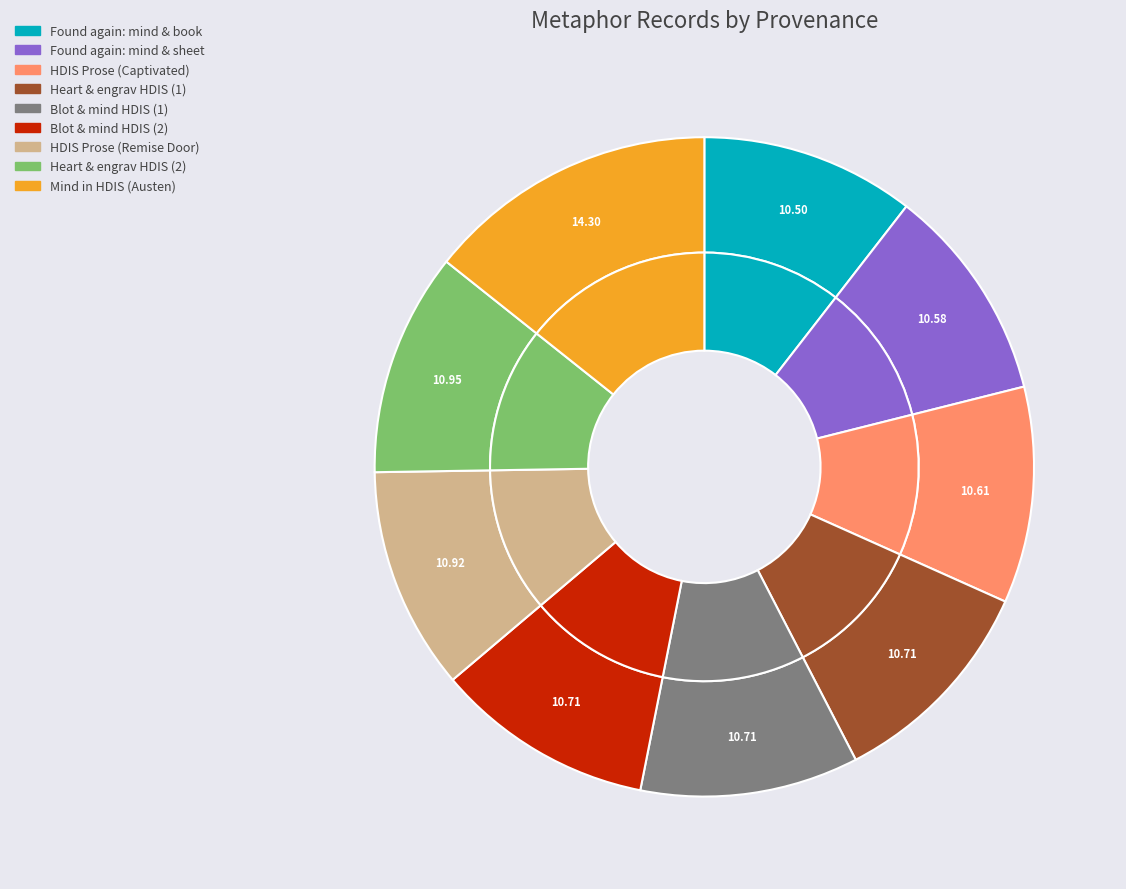

What is the largest slice in the pie chart?

Searching mind in HDIS Austen